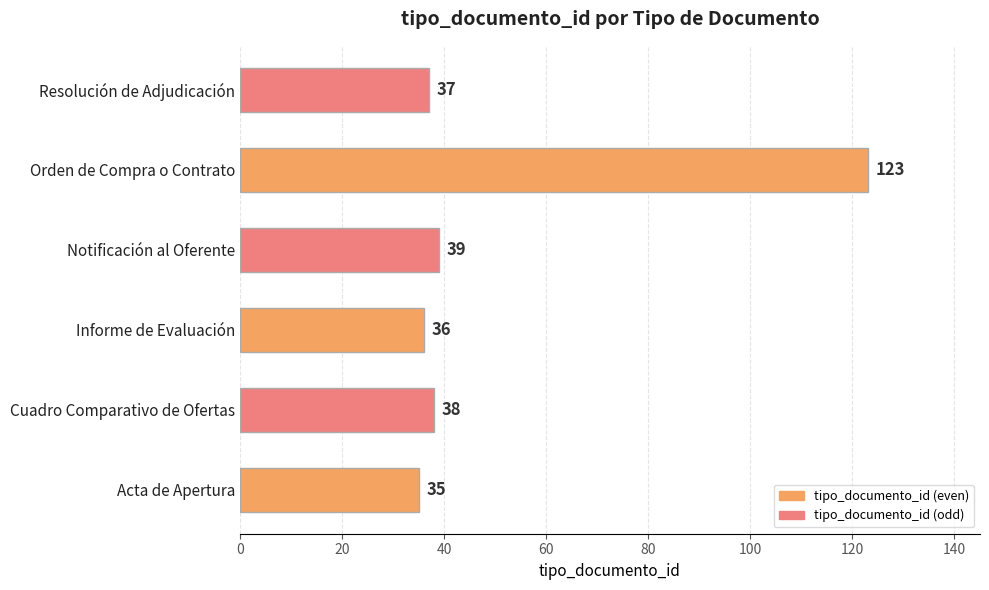

What is the average value?

51